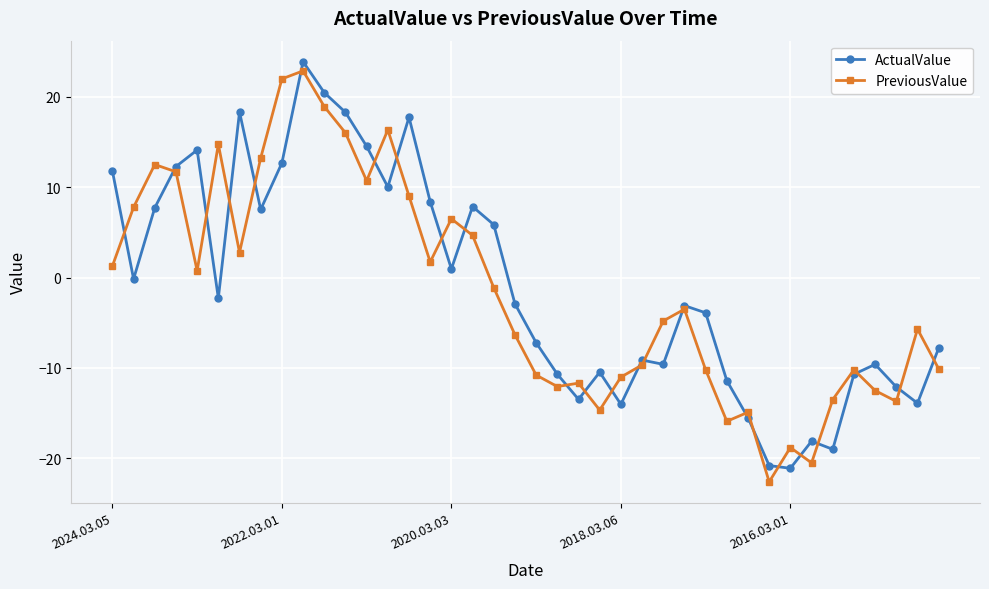

What is the value of the ActualValue point at the 5th from the left?

14.1